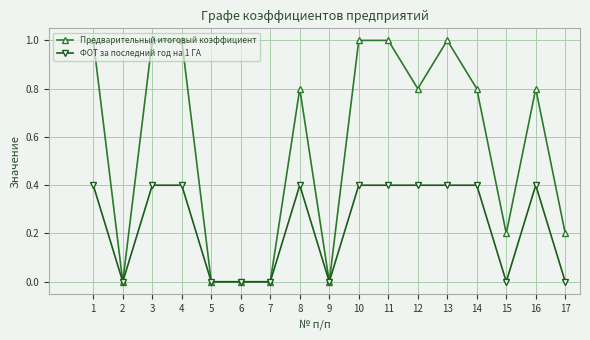

What is the maximum value for Предварительный итоговый коэффициент?

1.0